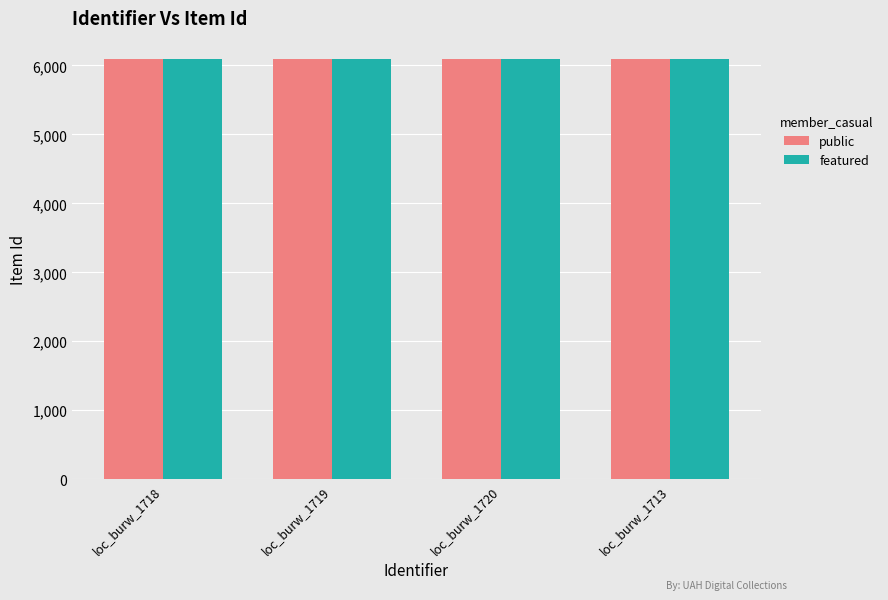

What is the spread (max minus min) of values at loc_burw_1713?

1